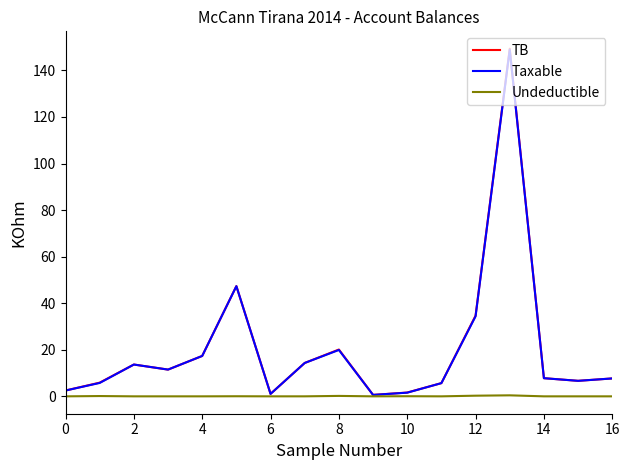

What is the average value of the Taxable series?

20.4